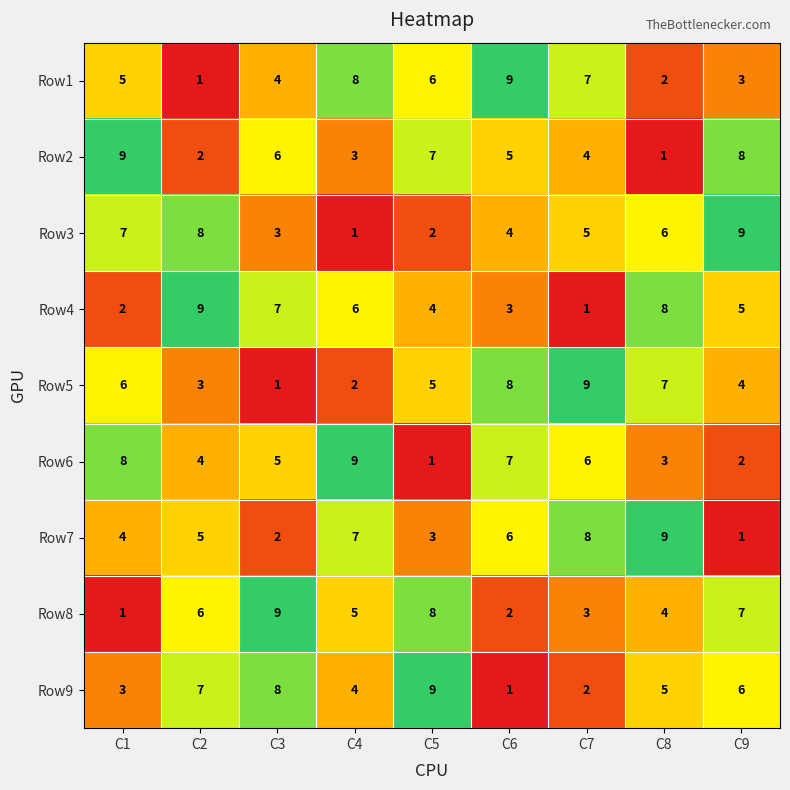

Rank the series at C3 from lowest to highest value.

Row5, Row7, Row3, Row1, Row6, Row2, Row4, Row9, Row8